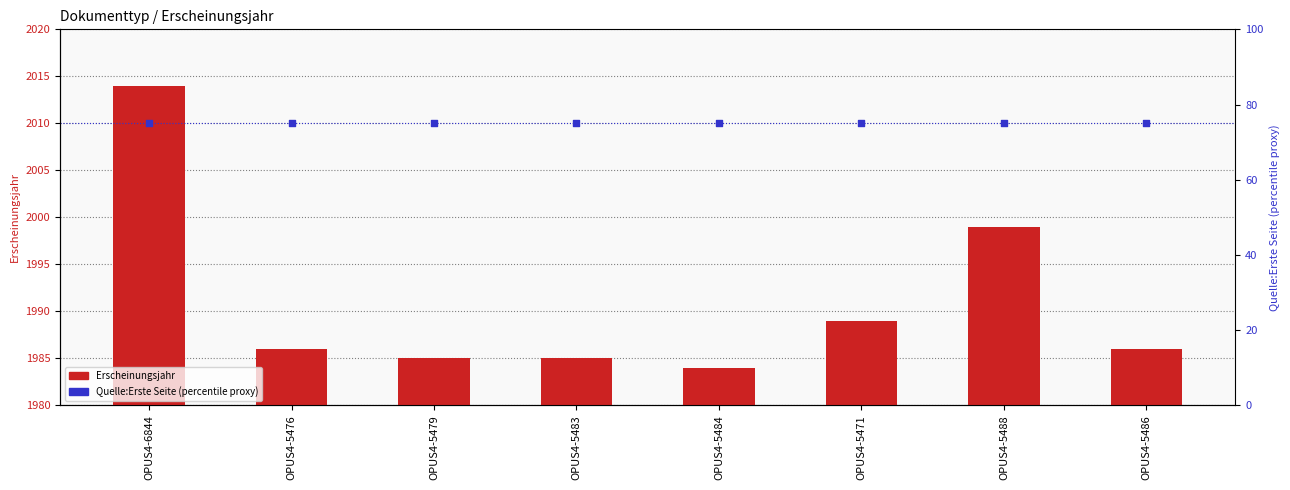

Which series contains the highest Y value?

Erscheinungsjahr